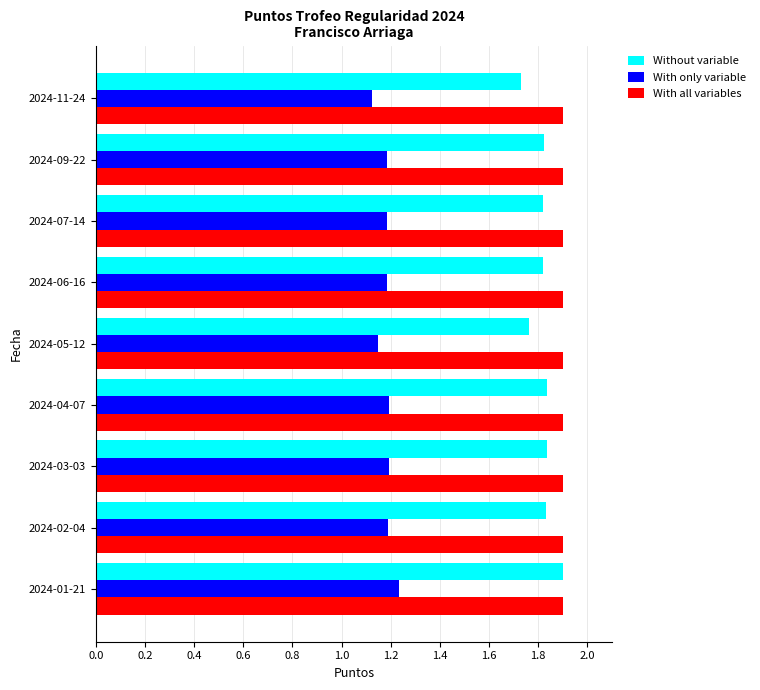

What is the total value across all series at 2024-02-04?

4.9